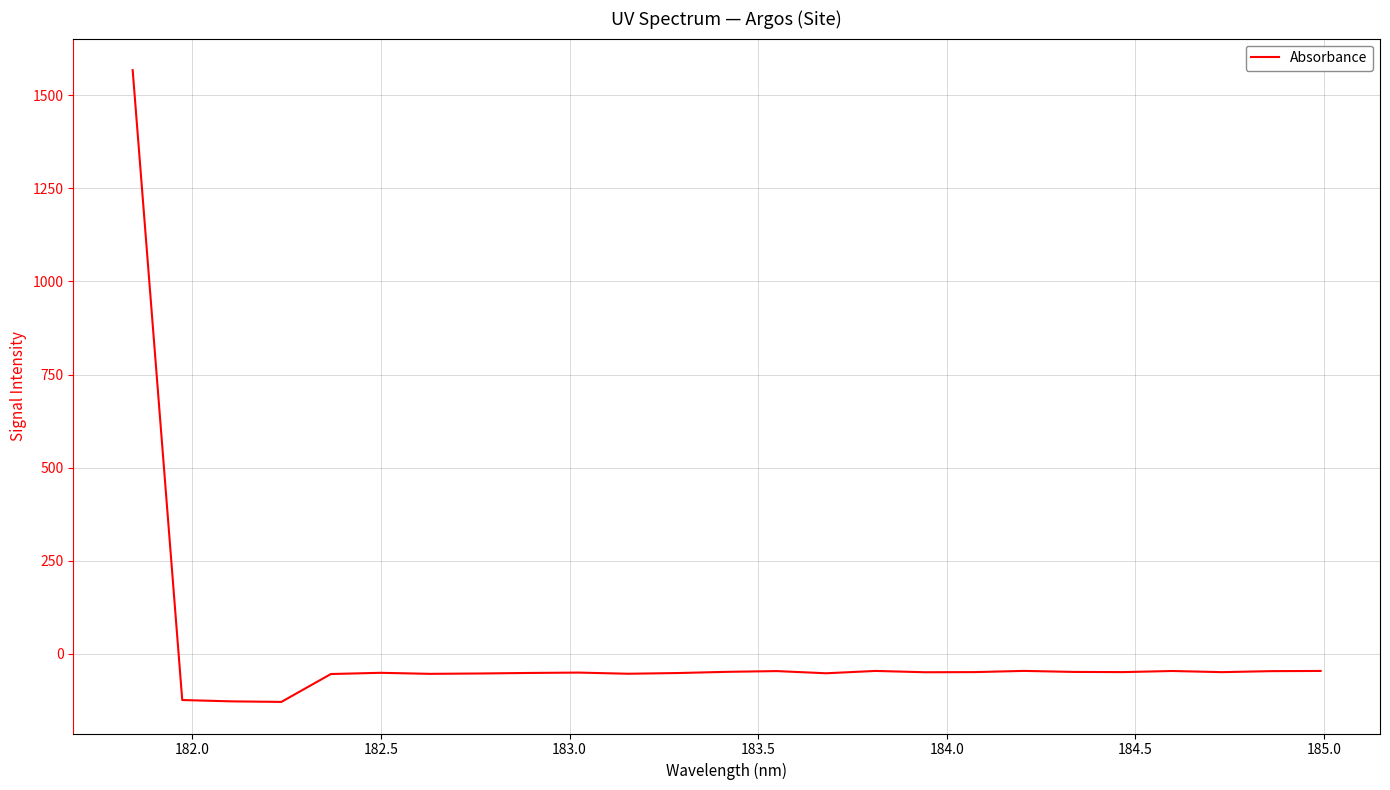

What is the difference between the maximum and minimum values?

1698.1